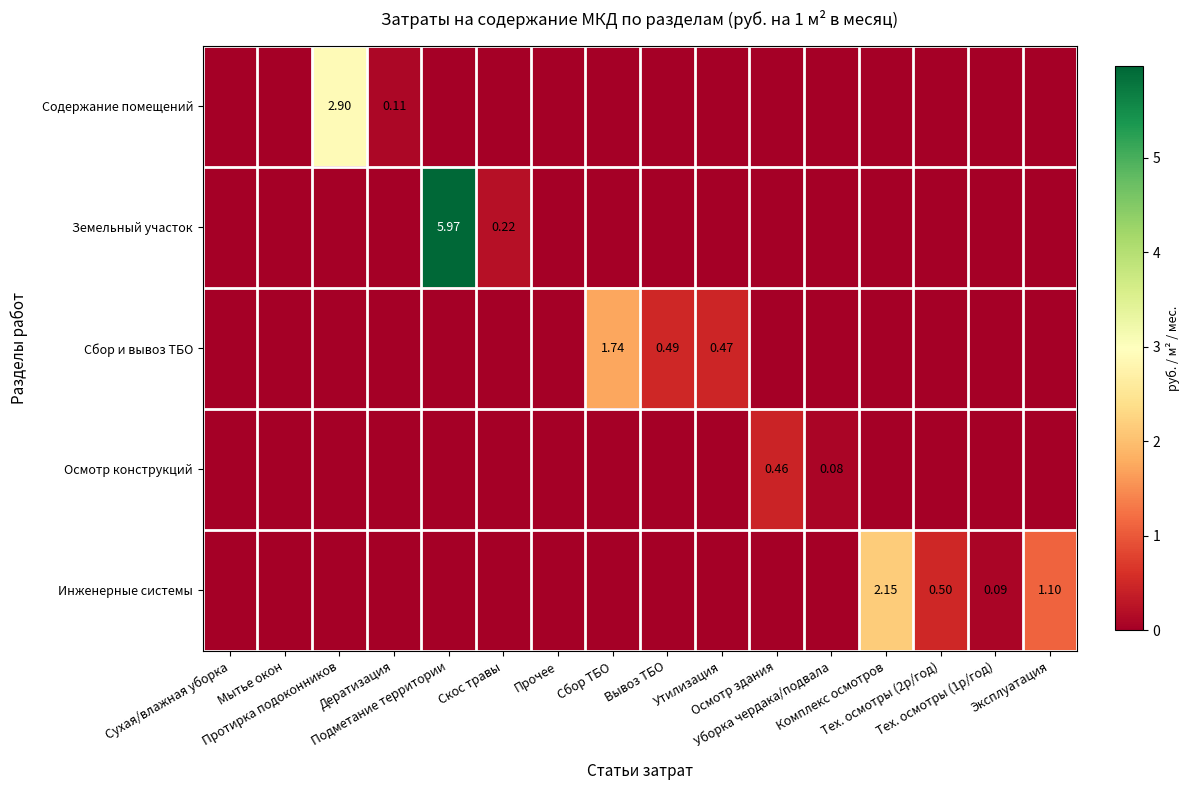

Is it true that Земельный участок equals -4.1 at Сбор ТБО?

False